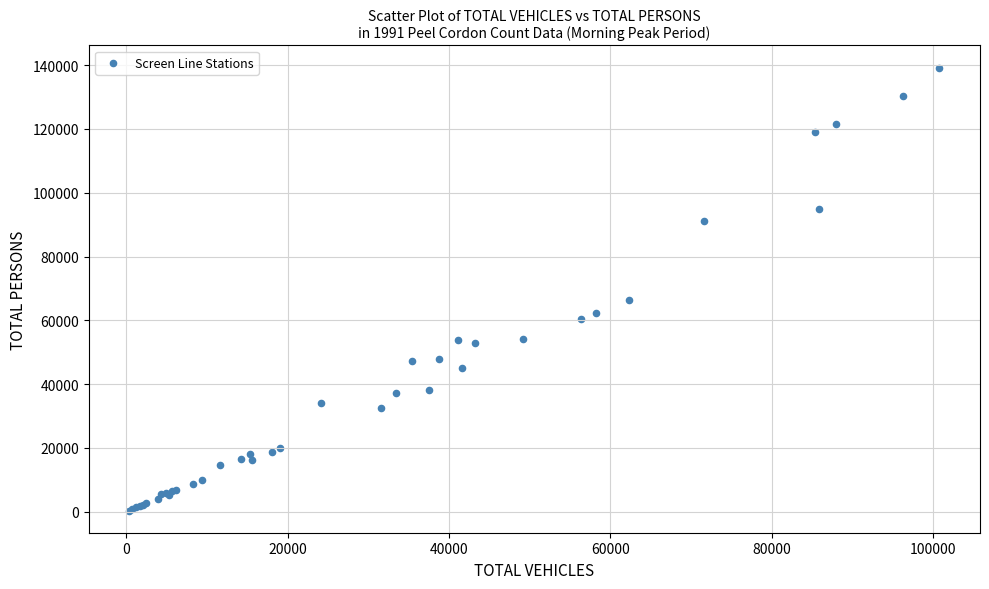

What Y value in the scatter plot is closest to 69790?

66213